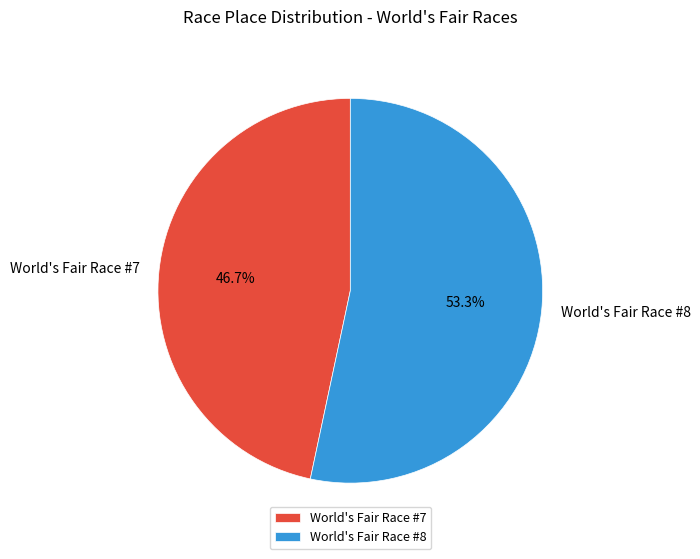

What percentage do World's Fair Race #8 and World's Fair Race #7 together represent?

100.0%